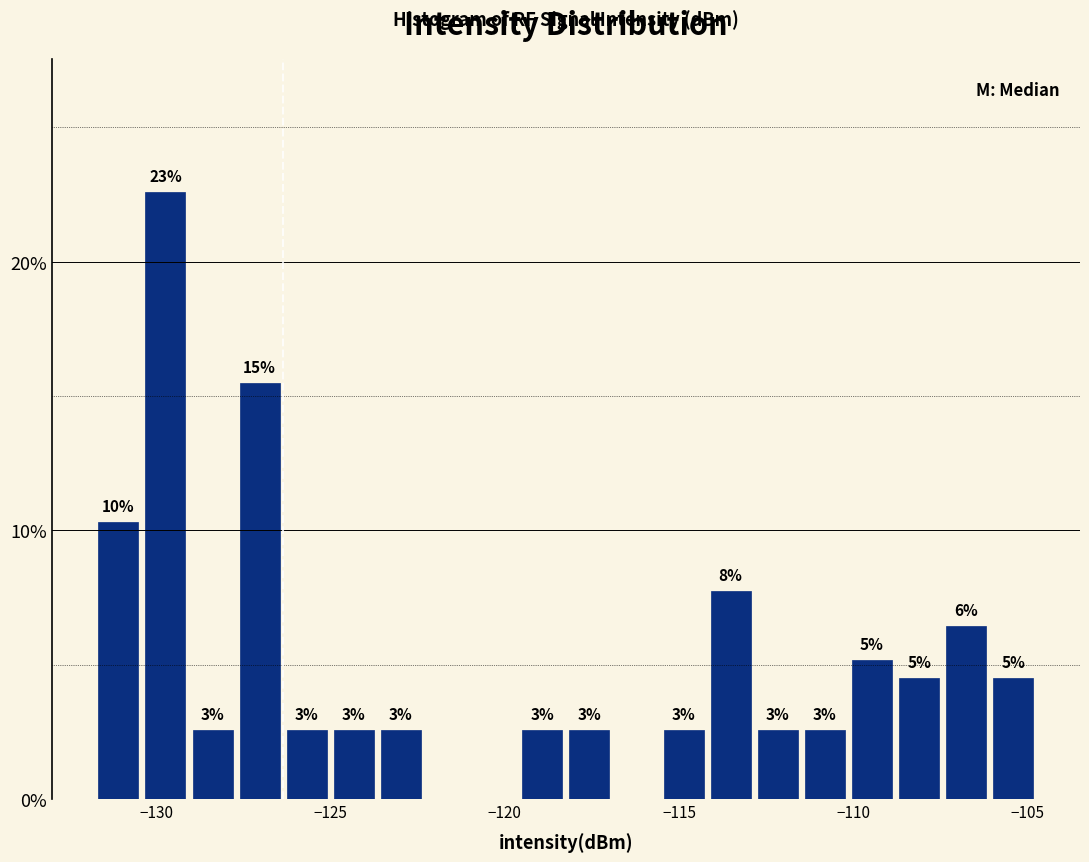

Around what value on the x-axis is the tallest bar? Give the approximate position of its centre, as read against the axis.

-129.5